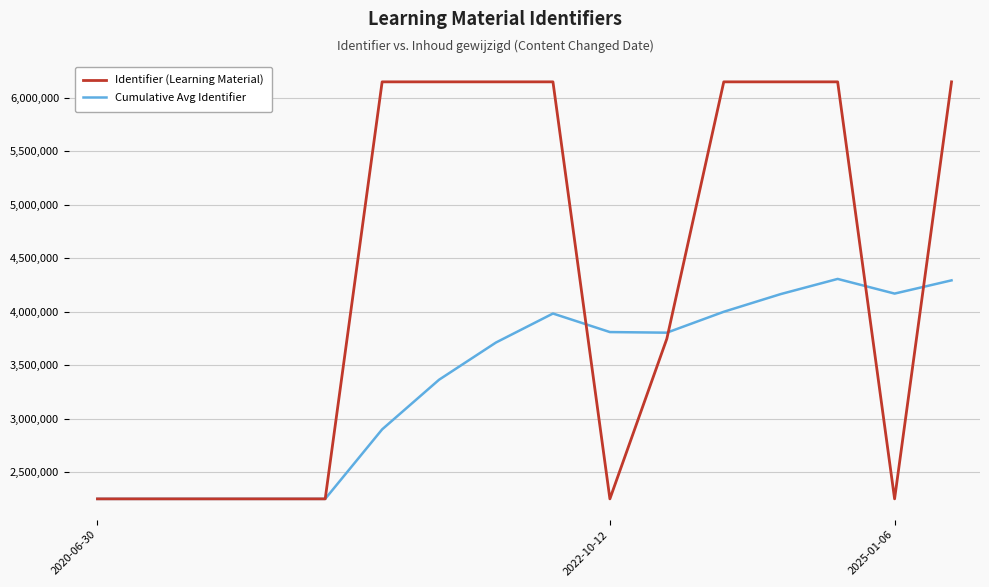

True or false: Identifier (Learning Material) has more than 0 points higher than both neighbors.

True